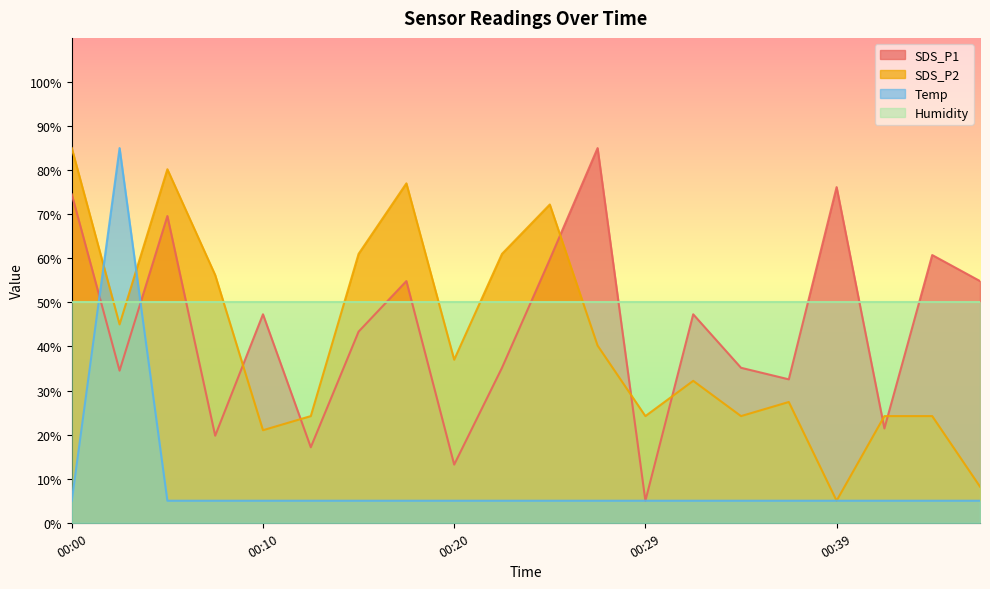

Which series ends up on top after the final intersection of SDS_P1 and Temp?

SDS_P1